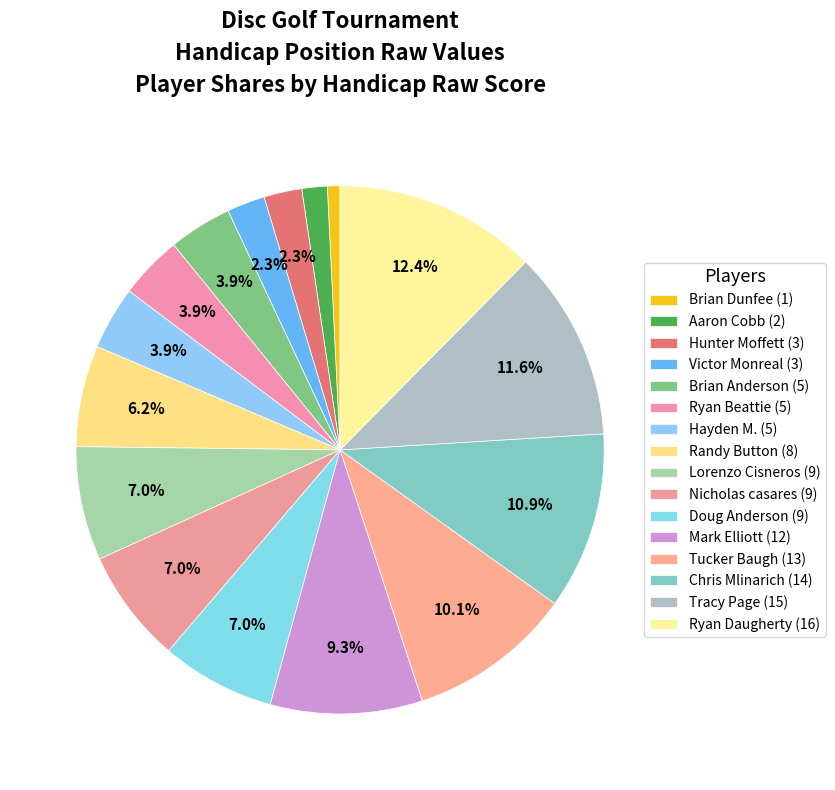

How many segments does this pie chart have?

16